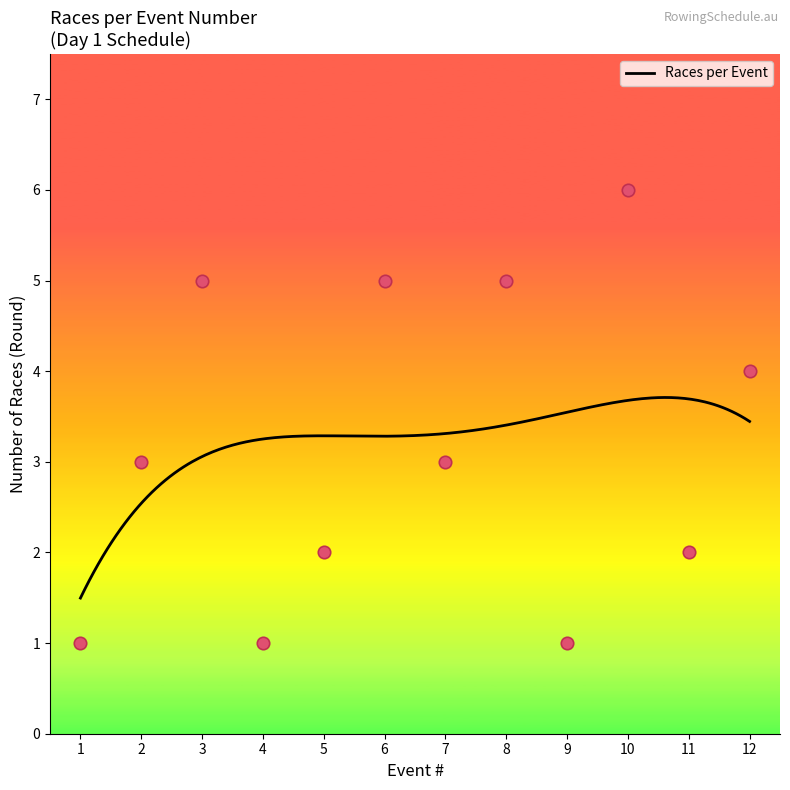

Between 1 and 4, which is larger?

4